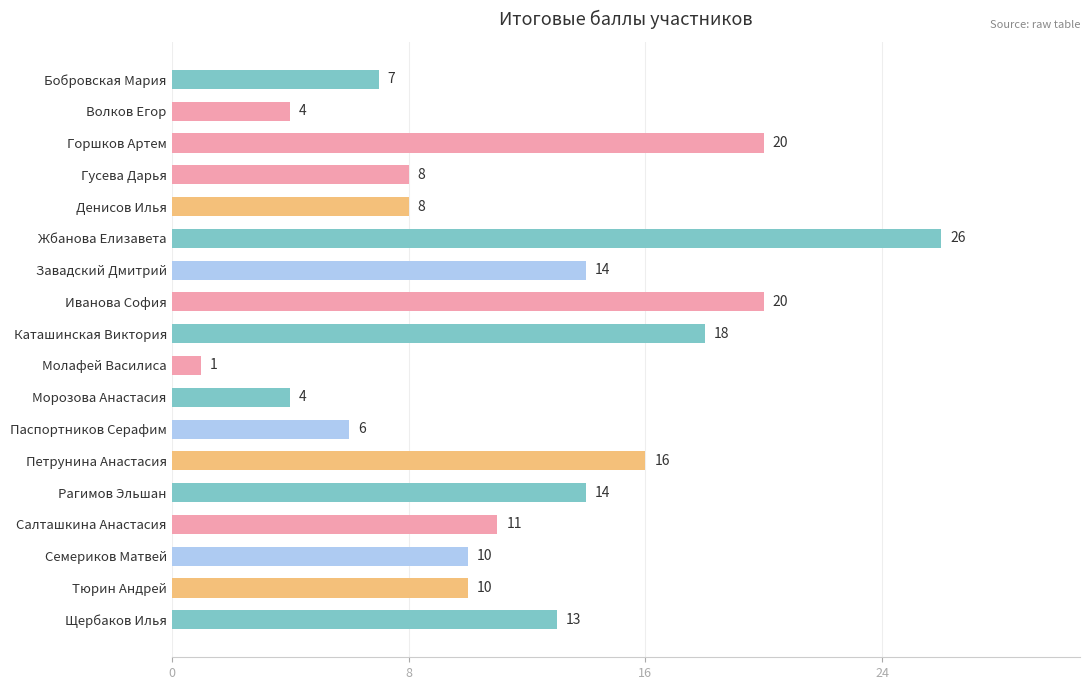

Which category has the lowest value across all series?

Молафей Василиса